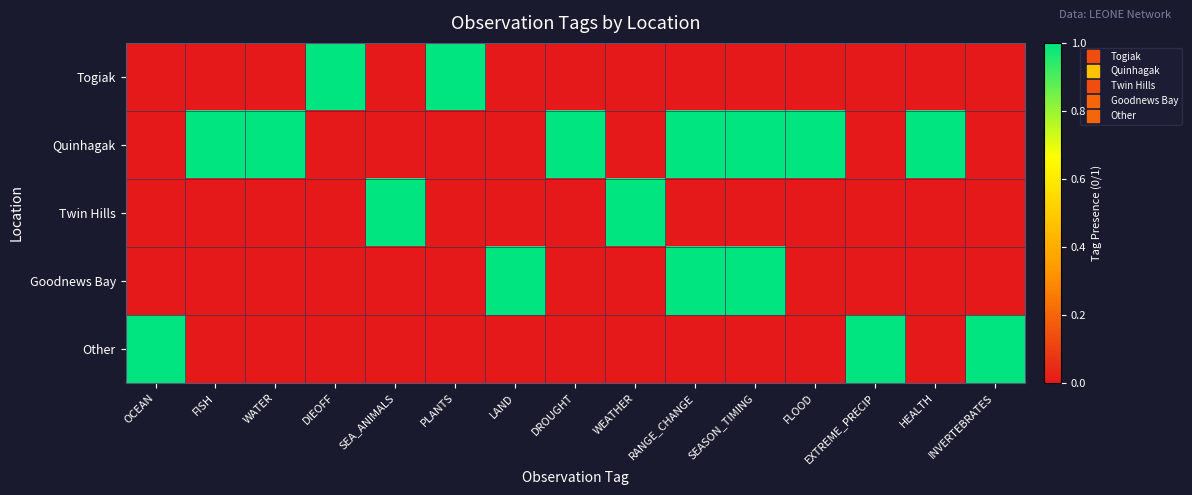

Reading left to right, what are all the values shown in this chart?

Togiak: OCEAN=0	FISH=0	WATER=0	DIEOFF=1	SEA_ANIMALS=0	PLANTS=1	LAND=0	DROUGHT=0	WEATHER=0	RANGE_CHANGE=0	SEASON_TIMING=0	FLOOD=0	EXTREME_PRECIP=0	HEALTH=0	INVERTEBRATES=0
Quinhagak: OCEAN=0	FISH=1	WATER=1	DIEOFF=0	SEA_ANIMALS=0	PLANTS=0	LAND=0	DROUGHT=1	WEATHER=0	RANGE_CHANGE=1	SEASON_TIMING=1	FLOOD=1	EXTREME_PRECIP=0	HEALTH=1	INVERTEBRATES=0
Twin Hills: OCEAN=0	FISH=0	WATER=0	DIEOFF=0	SEA_ANIMALS=1	PLANTS=0	LAND=0	DROUGHT=0	WEATHER=1	RANGE_CHANGE=0	SEASON_TIMING=0	FLOOD=0	EXTREME_PRECIP=0	HEALTH=0	INVERTEBRATES=0
Goodnews Bay: OCEAN=0	FISH=0	WATER=0	DIEOFF=0	SEA_ANIMALS=0	PLANTS=0	LAND=1	DROUGHT=0	WEATHER=0	RANGE_CHANGE=1	SEASON_TIMING=1	FLOOD=0	EXTREME_PRECIP=0	HEALTH=0	INVERTEBRATES=0
Other: OCEAN=1	FISH=0	WATER=0	DIEOFF=0	SEA_ANIMALS=0	PLANTS=0	LAND=0	DROUGHT=0	WEATHER=0	RANGE_CHANGE=0	SEASON_TIMING=0	FLOOD=0	EXTREME_PRECIP=1	HEALTH=0	INVERTEBRATES=1